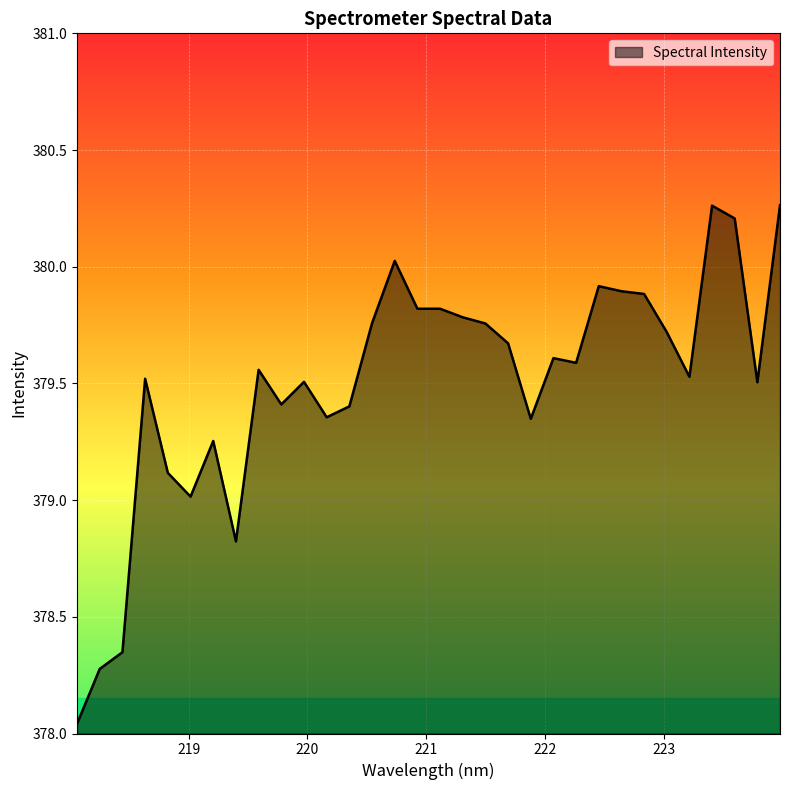

What is the difference between the maximum and minimum values?

2.2